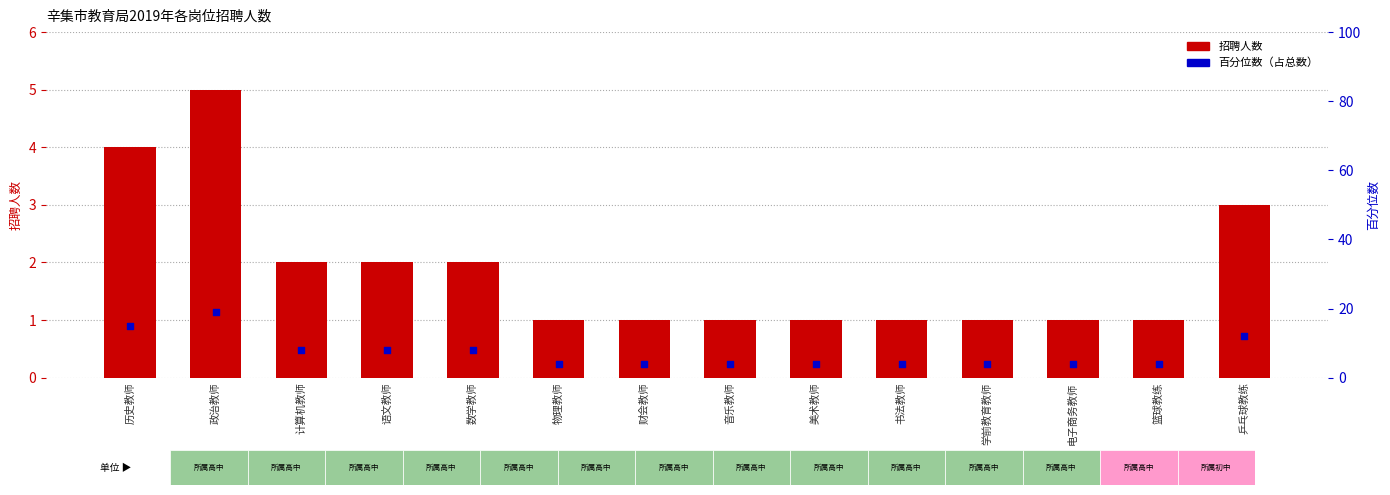

What is the total value across all series at 电子商务教师?

5